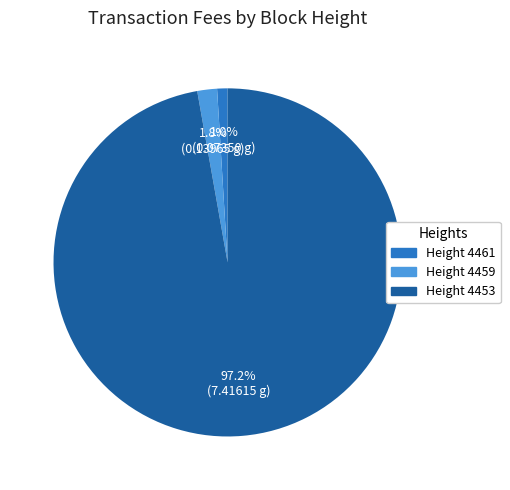

Rank the categories by value from lowest to highest.

Height 4461, Height 4459, Height 4453